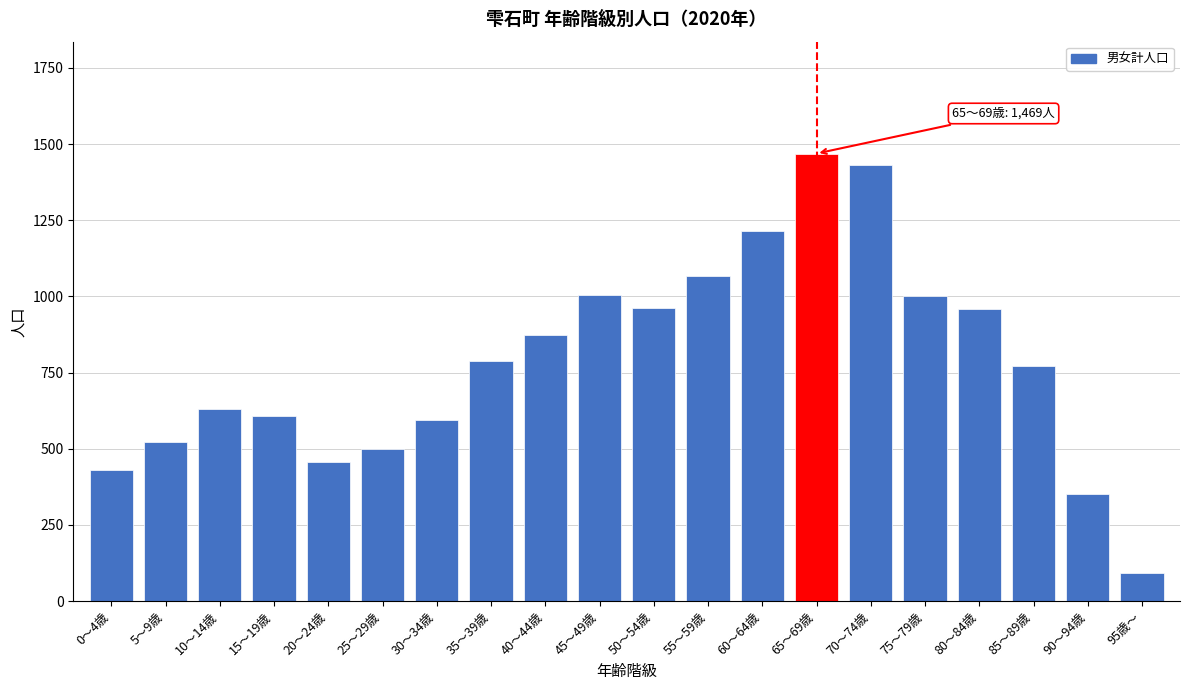

What is the difference between the second highest and second lowest values?

1080